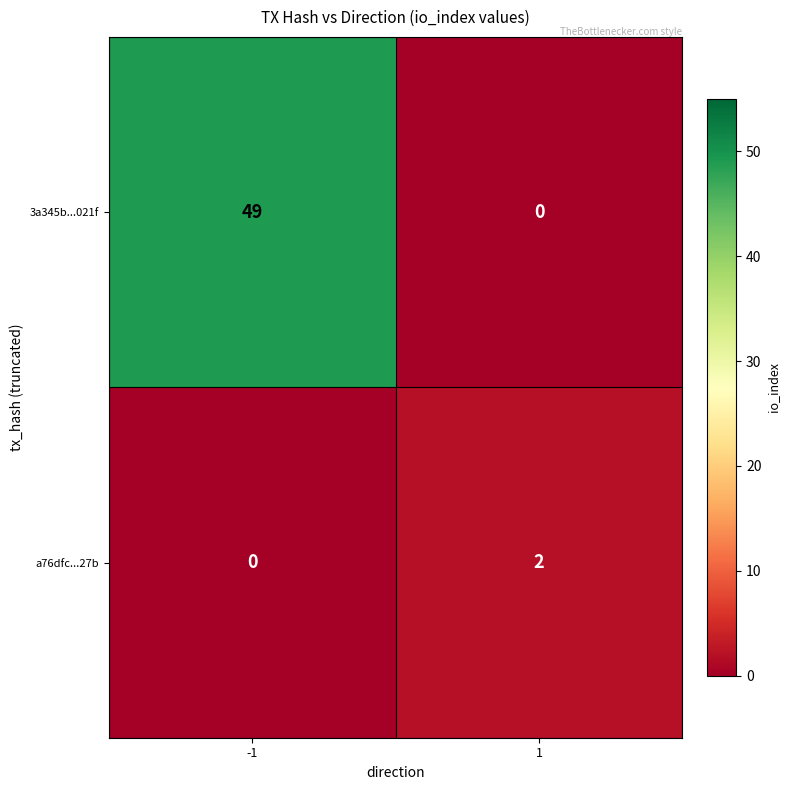

Which series has the widest spread of values?

3a345b...021f